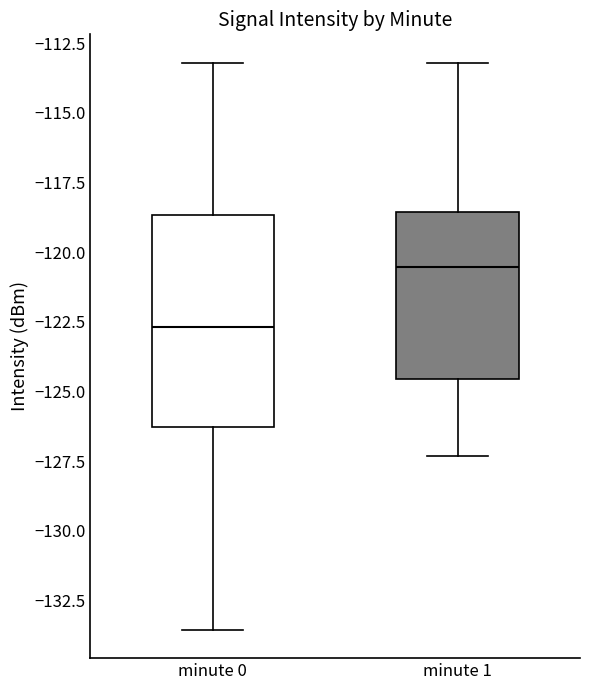

Reading left to right, transcribe this box plot: for each box, give where its median line is, the range the box spans, and where its two whiskers end, as read against the y-axis. The values are not printed on the chart, so give them approximately, as read against the axis.

minute 0: median -122.5, box -126.5 to -118.5, whiskers -133.5 to -113.0
minute 1: median -120.5, box -124.5 to -118.5, whiskers -127.5 to -113.0